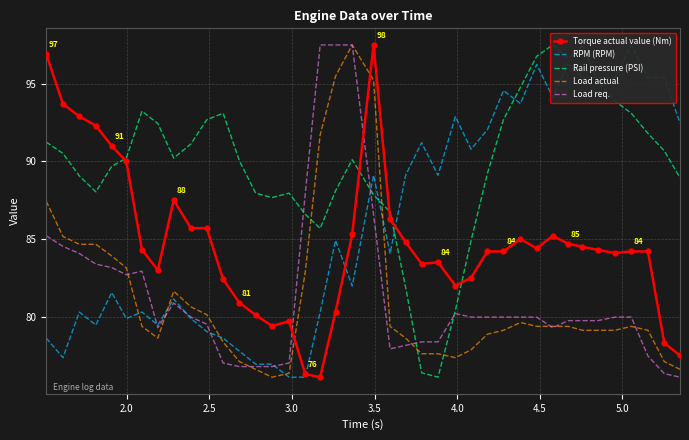

What is the average value of the Rail pressure (PSI) series?

89.7